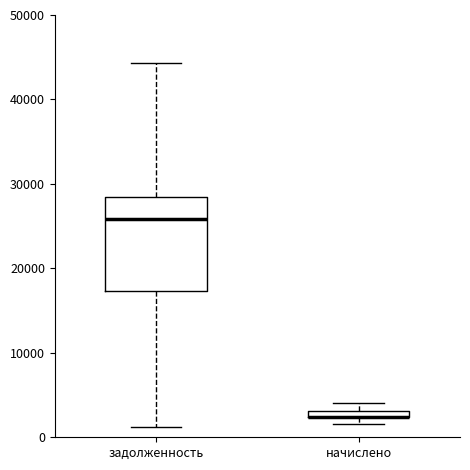

Where is the lower edge of the box for начислено on the y-axis? The values are not printed on the chart, so give them approximately, as read against the axis.

2000